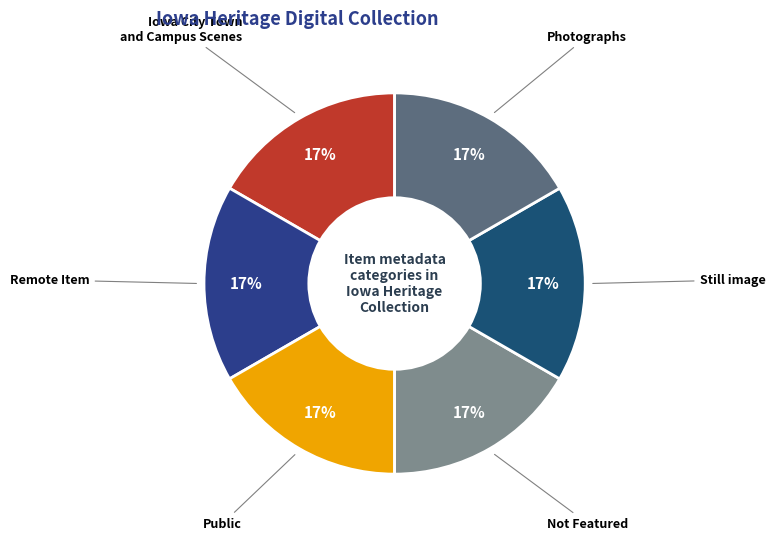

What percentage is the Photographs slice, to the nearest percent?

17%